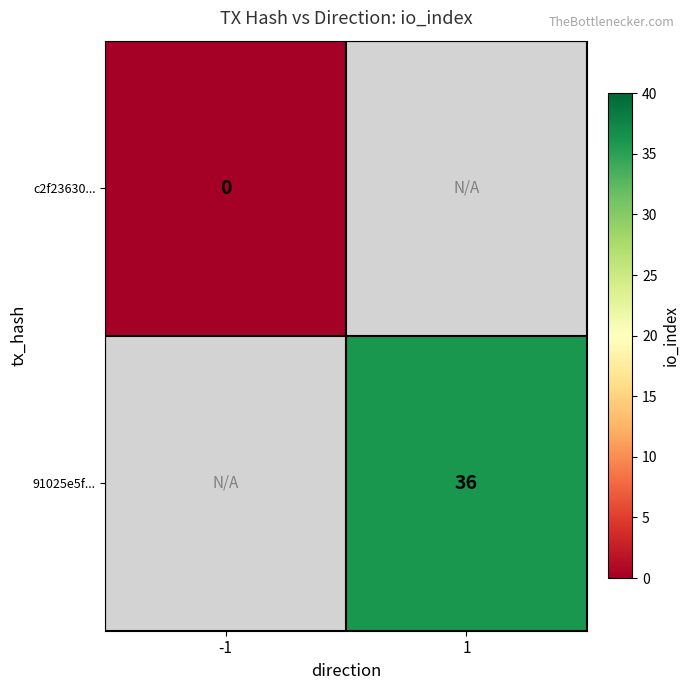

What is the greatest value displayed?

36.0